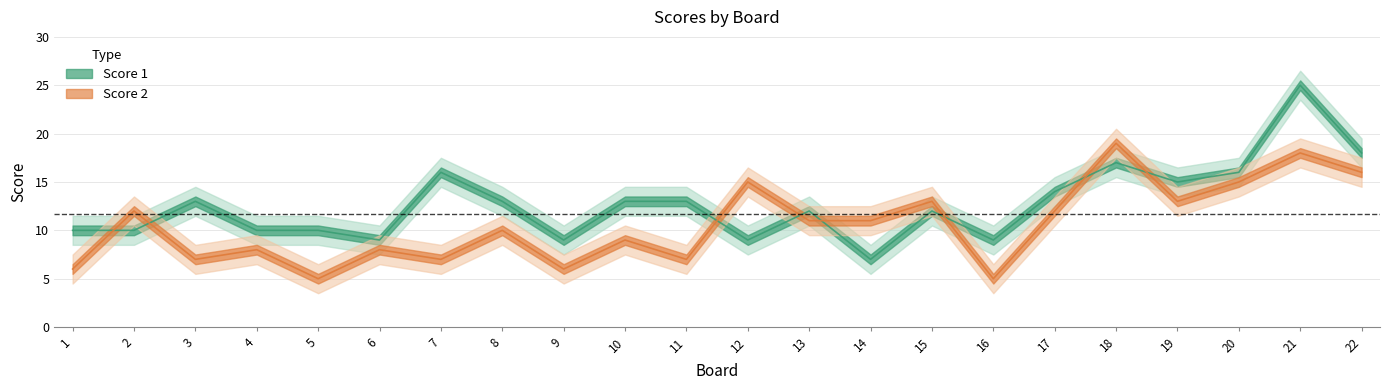

At which label does Score 1 first exceed 13?

7